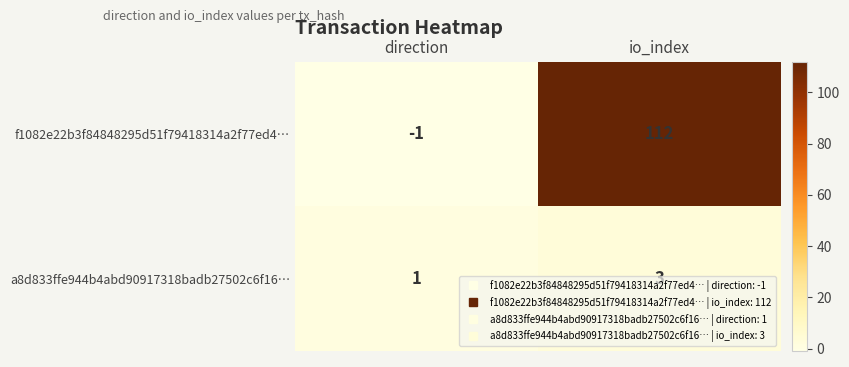

What is the difference between the highest and lowest values at direction?

2